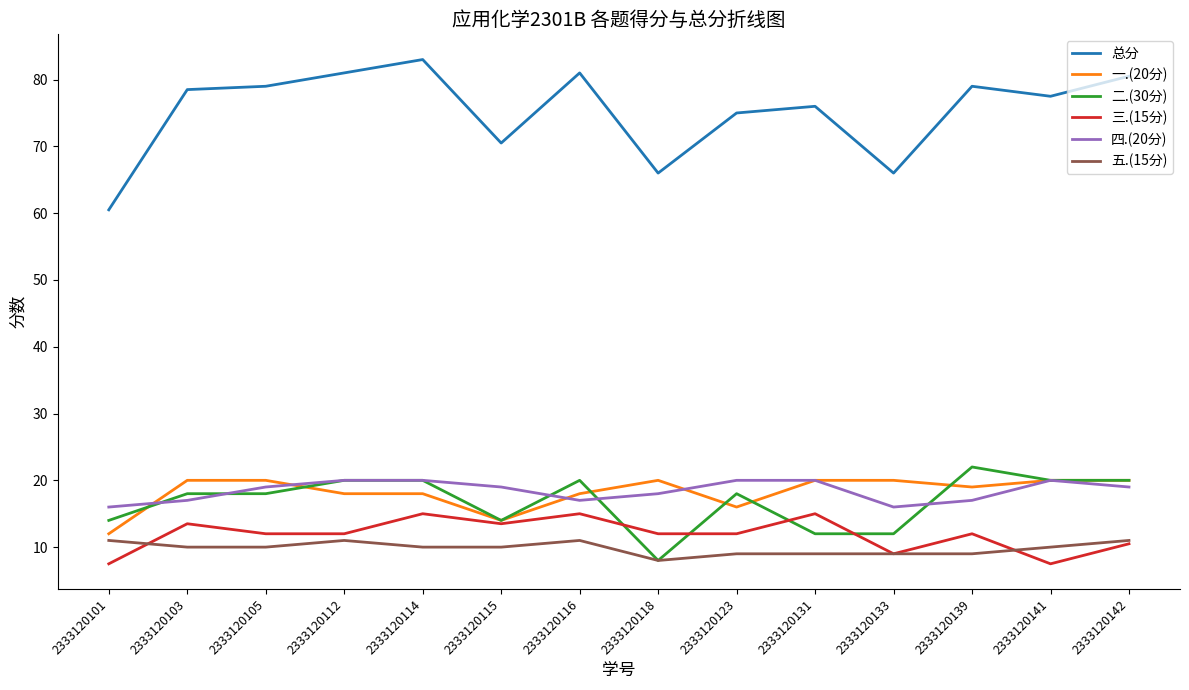

Which series has the largest total across all categories?

总分